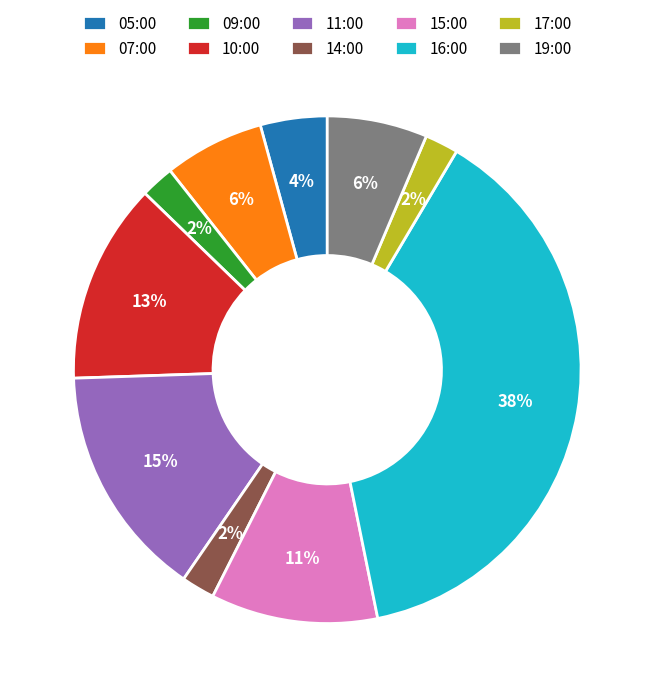

To the nearest percent, what percentage of the pie is 15:00?

11%